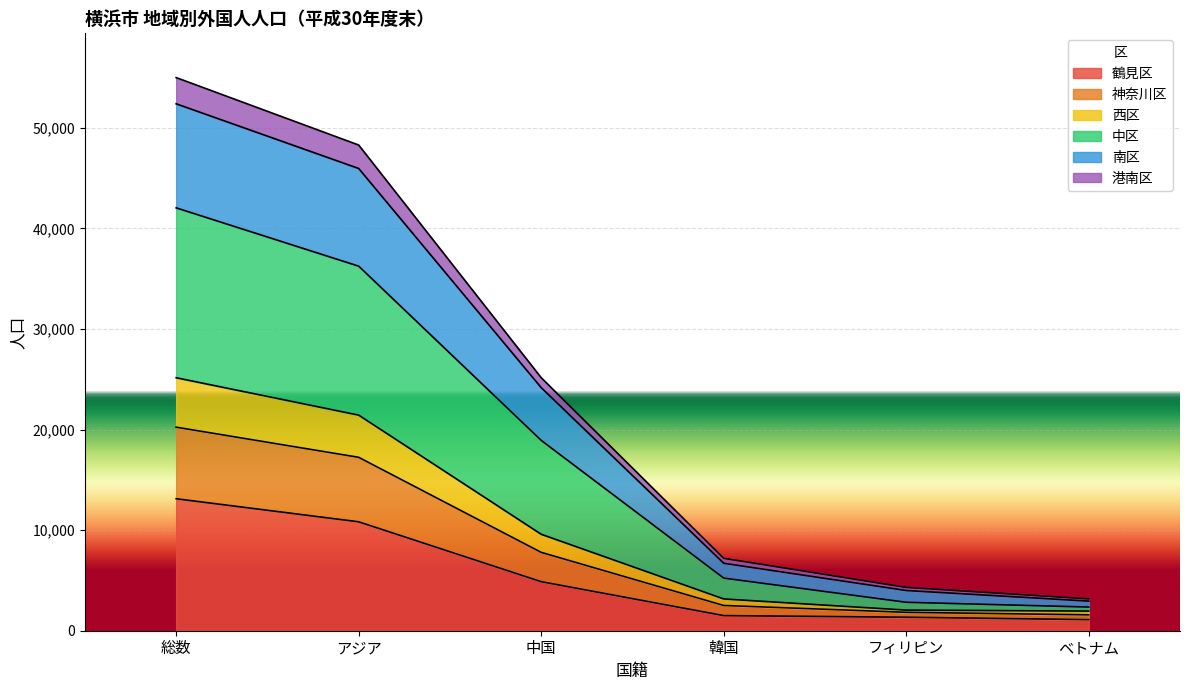

What is the label of the 1st point from the left?

総数